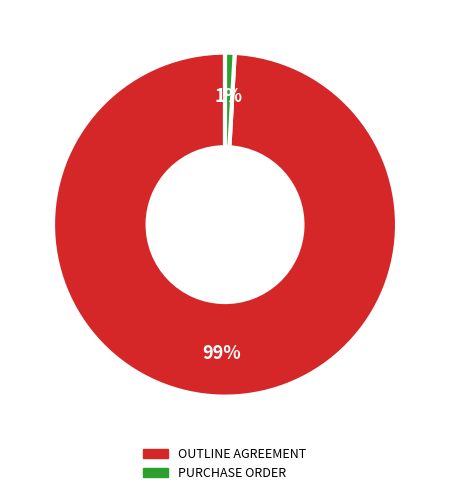

True or false: OUTLINE AGREEMENT accounts for 99% of the total.

True